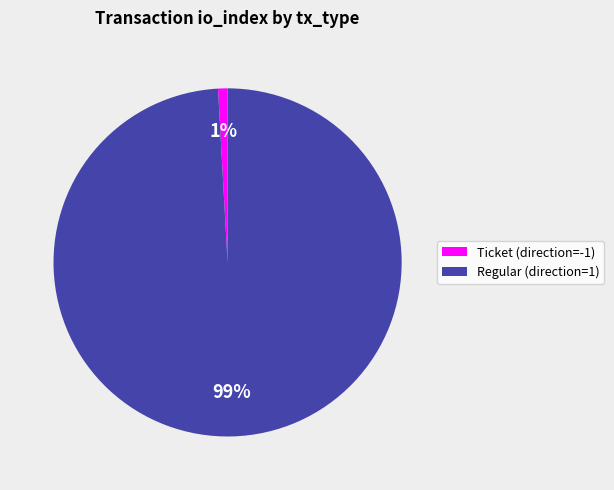

Does any single category account for the majority?

Yes